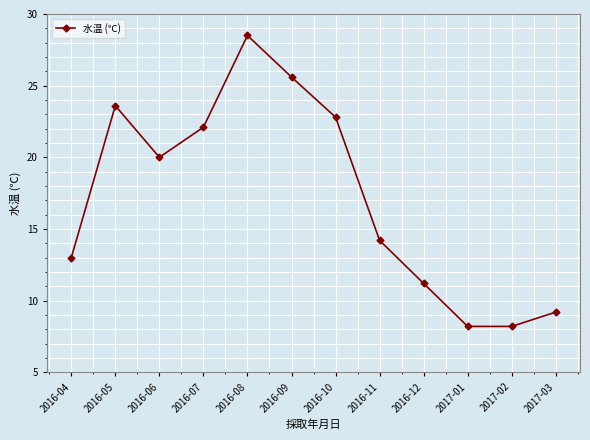

Between 2016-09 and 2016-05, which is larger?

2016-09